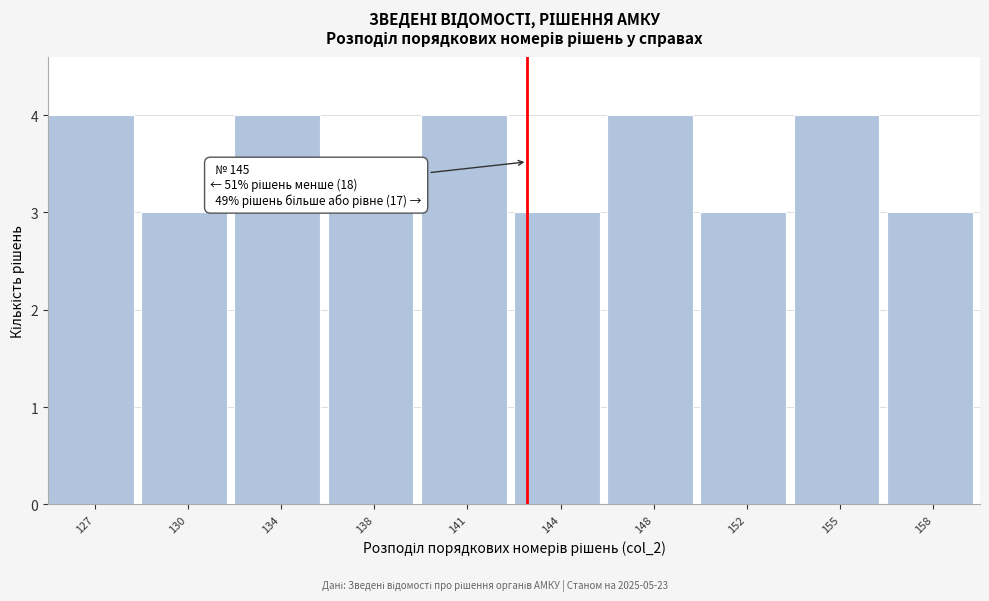

Reading left to right, what are all the values shown in this chart?

4	3	4	3	4	3	4	3	4	3